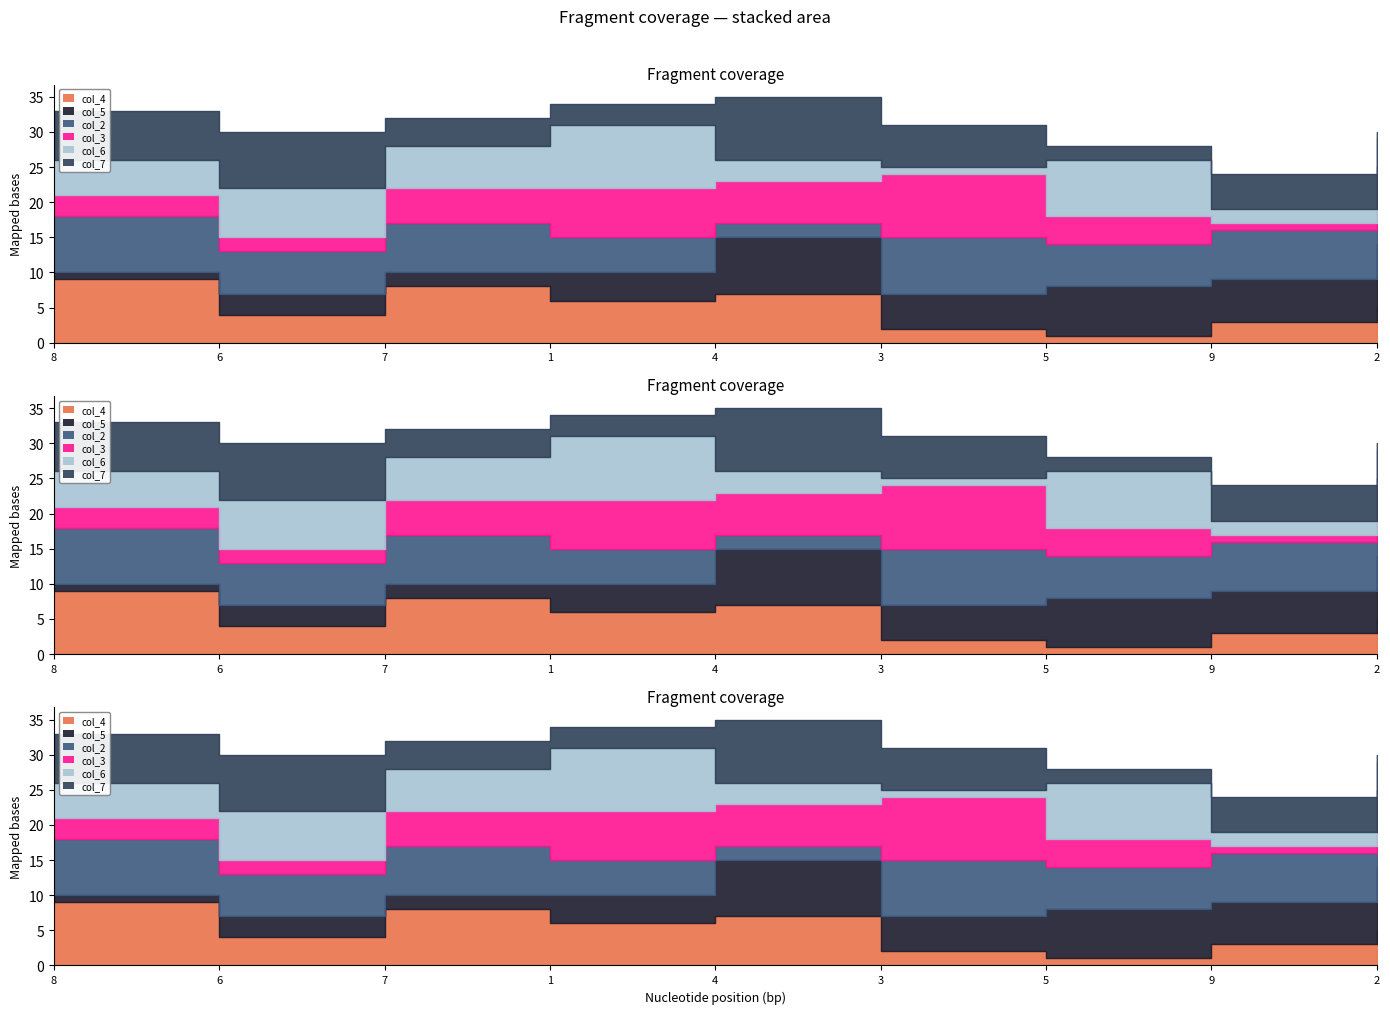

What is the label of the 1st point from the left?

8